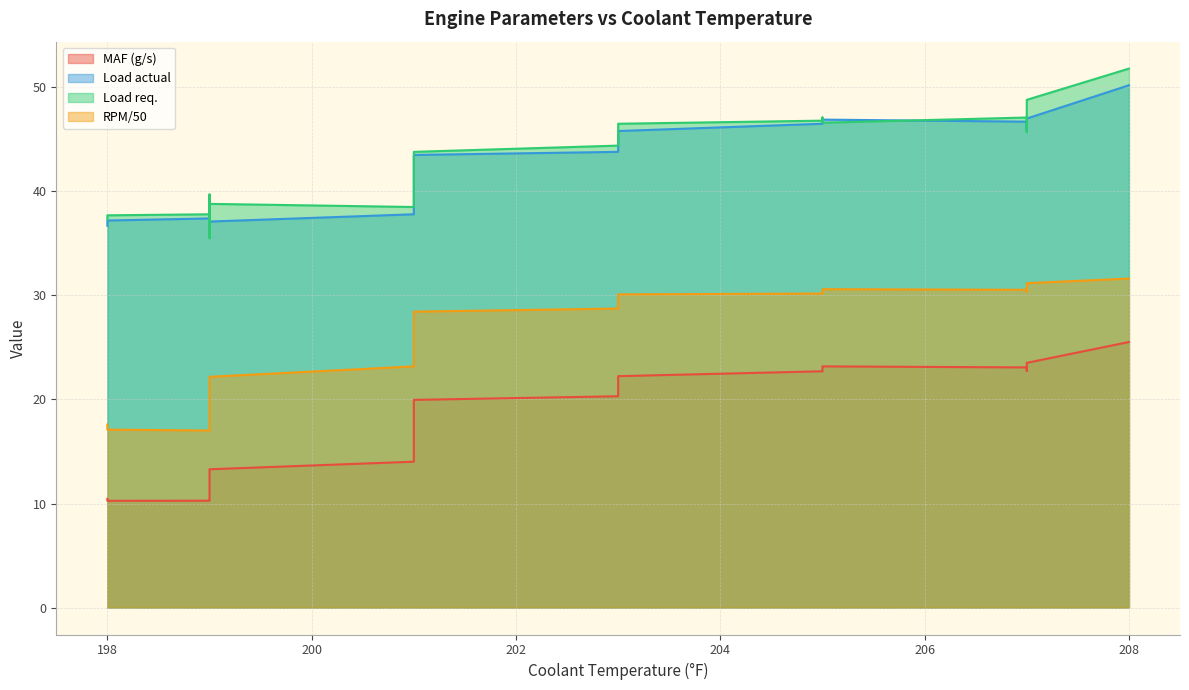

Does the chart display data point markers on the line(s)?

No